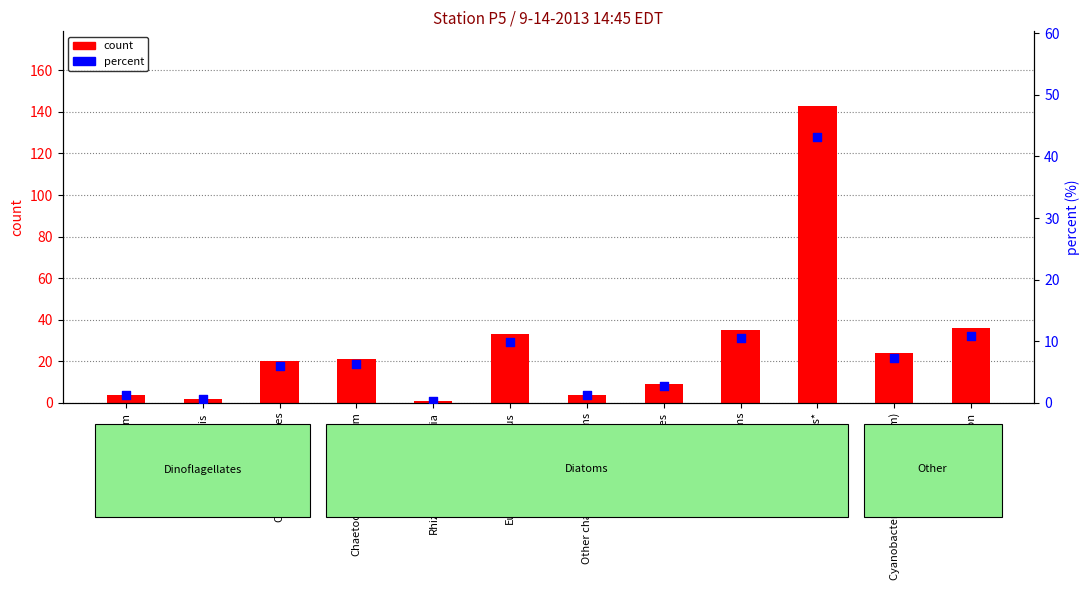

Which series contains the highest Y value?

count